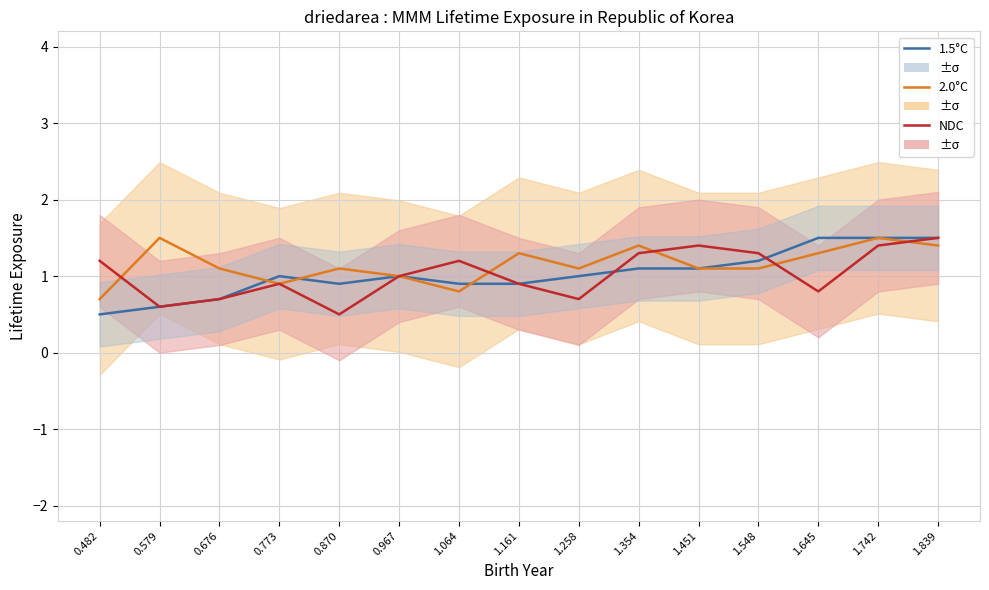

Where is the first local maximum for 1.5°C?

0.773